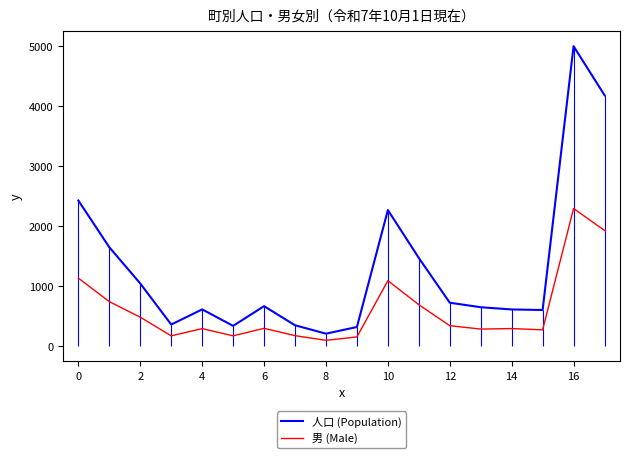

What is the difference between the maximum and minimum values in the 男 (Male) series?

2194